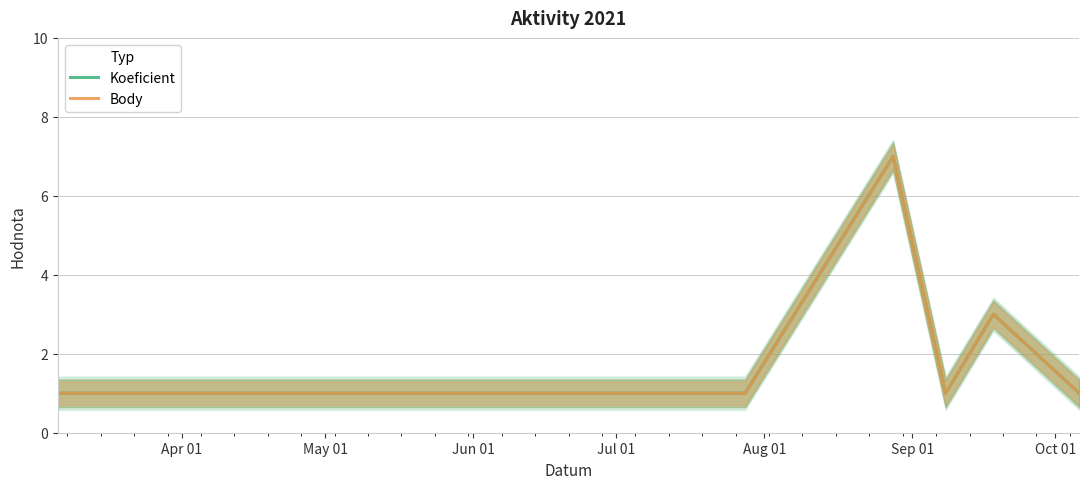

Between Jun 01 and Jul 01, which is larger?

Jun 01